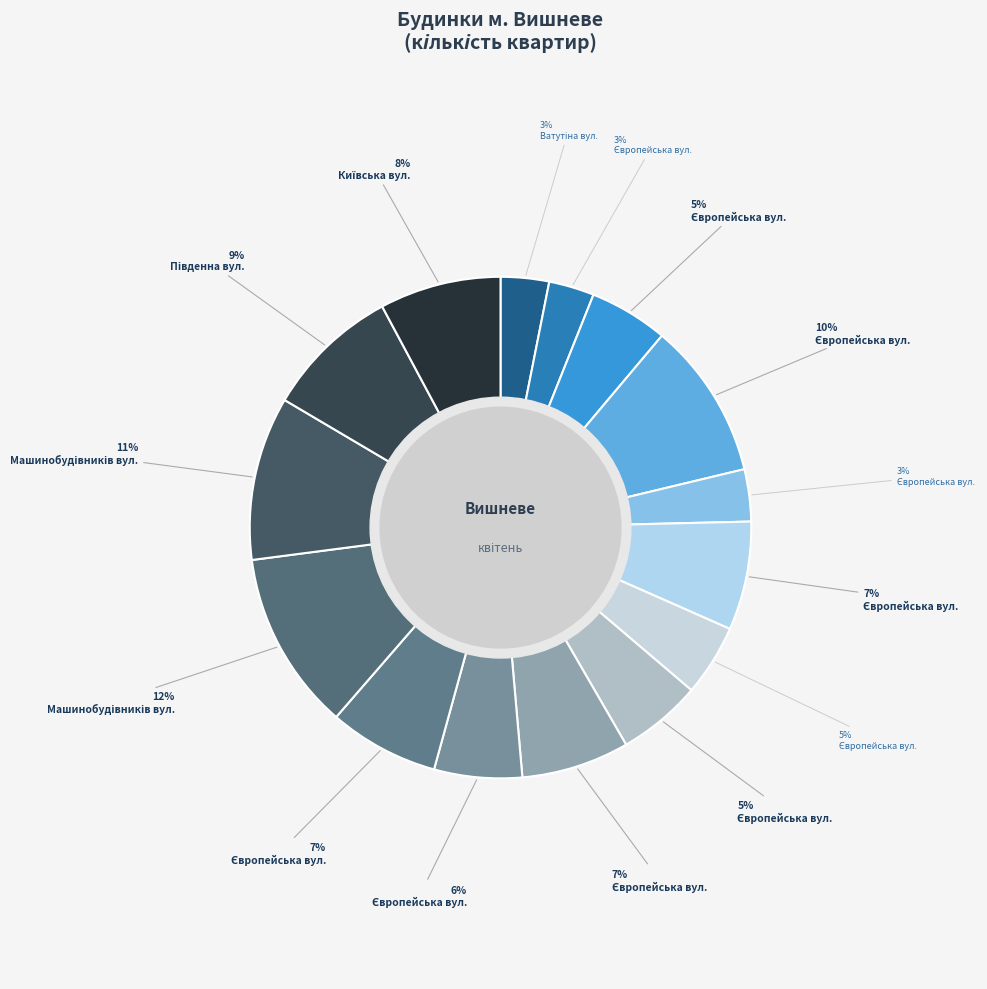

Rank the categories by value from highest to lowest.

Машинобудiвникiв вул., 15, Машинобудiвникiв вул., 15/А, Європейська вул., 11, Пiвденна вул., 1, Київська вул., 1, Європейська вул., 51, Європейська вул., 23, Європейська вул., 37, Європейська вул., 39, Європейська вул., 33, Європейська вул., 8, Європейська вул., 24/Б, Європейська вул., 13, Ватутіна вул., 20, Європейська вул., 7/А